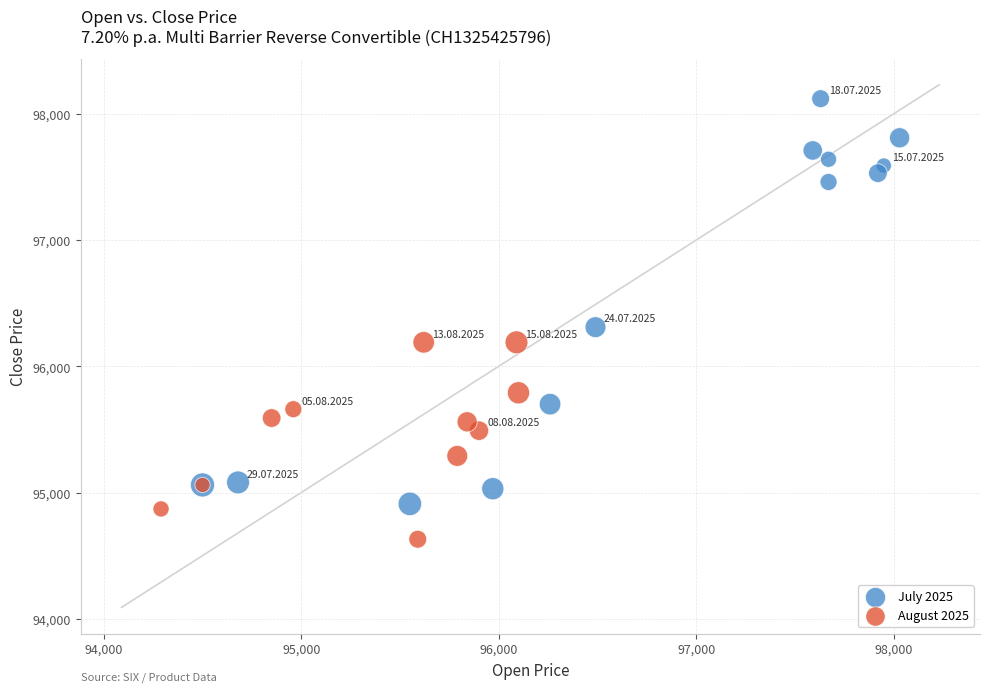

Which series has the widest spread of Y values?

July 2025